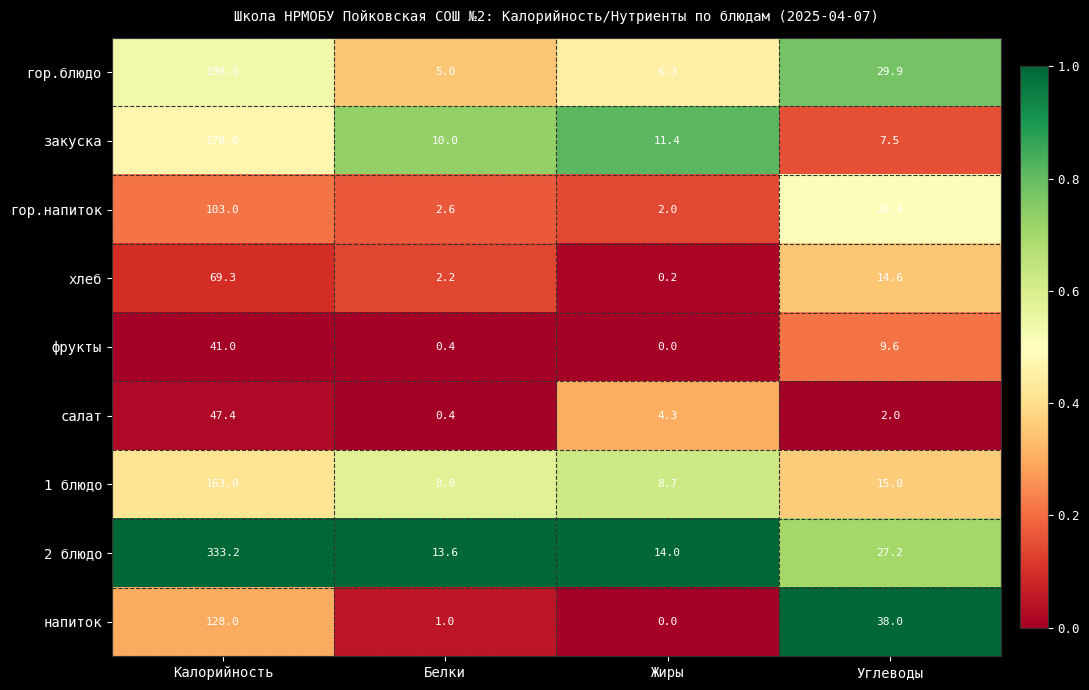

Read the гор.напиток value at Углеводы.

20.4